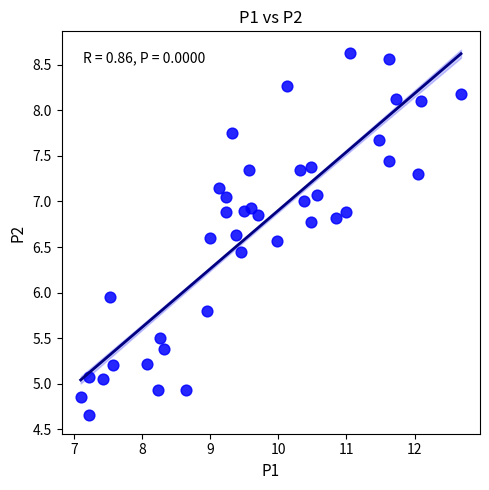

What is the range of Y values (max minus min)?

4.0